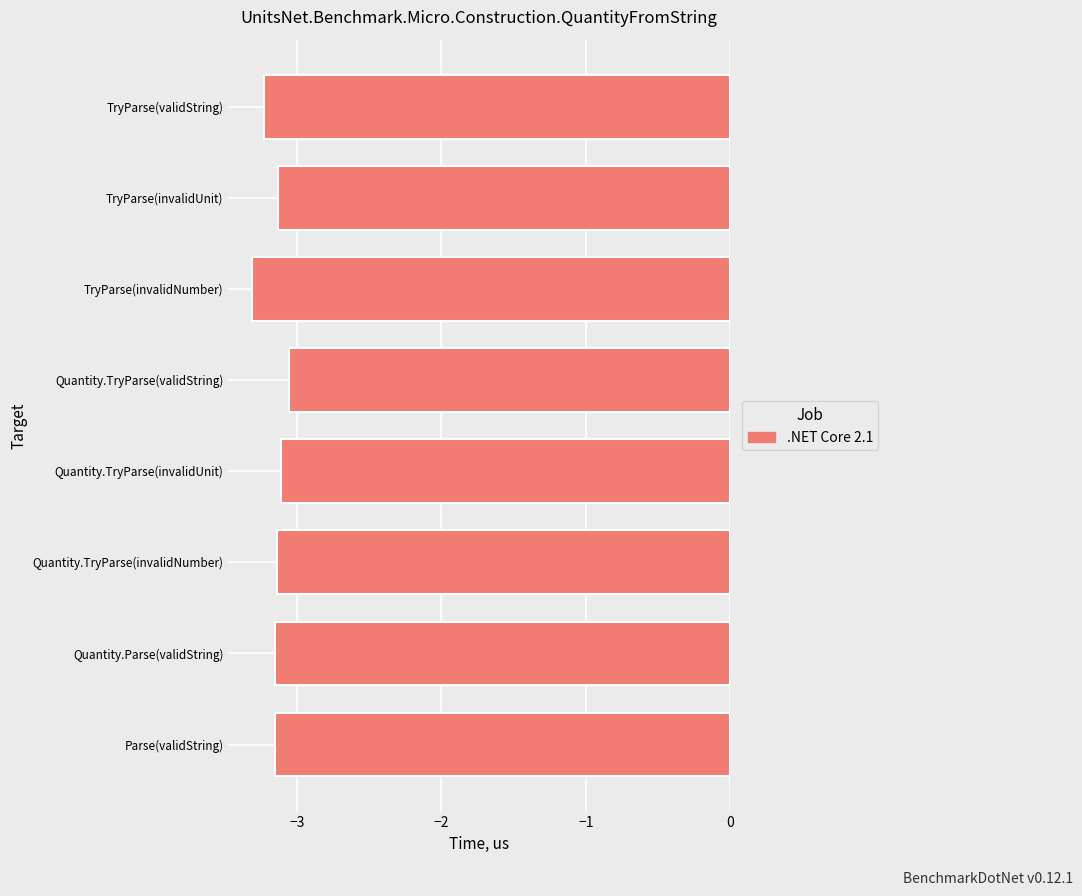

What is the sum of all values?

-25.3